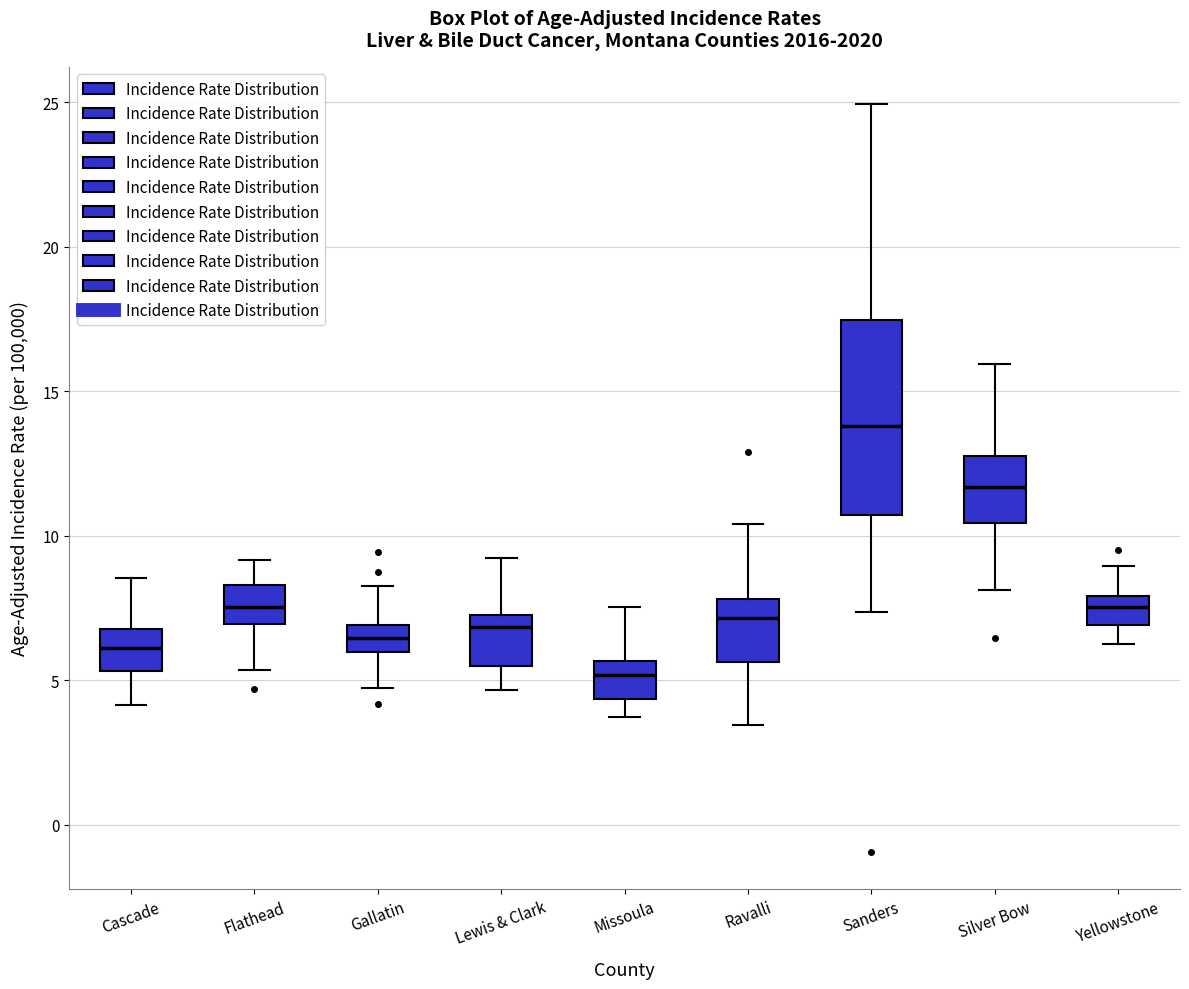

Which box is the tallest, from its lower edge to its upper edge?

Sanders